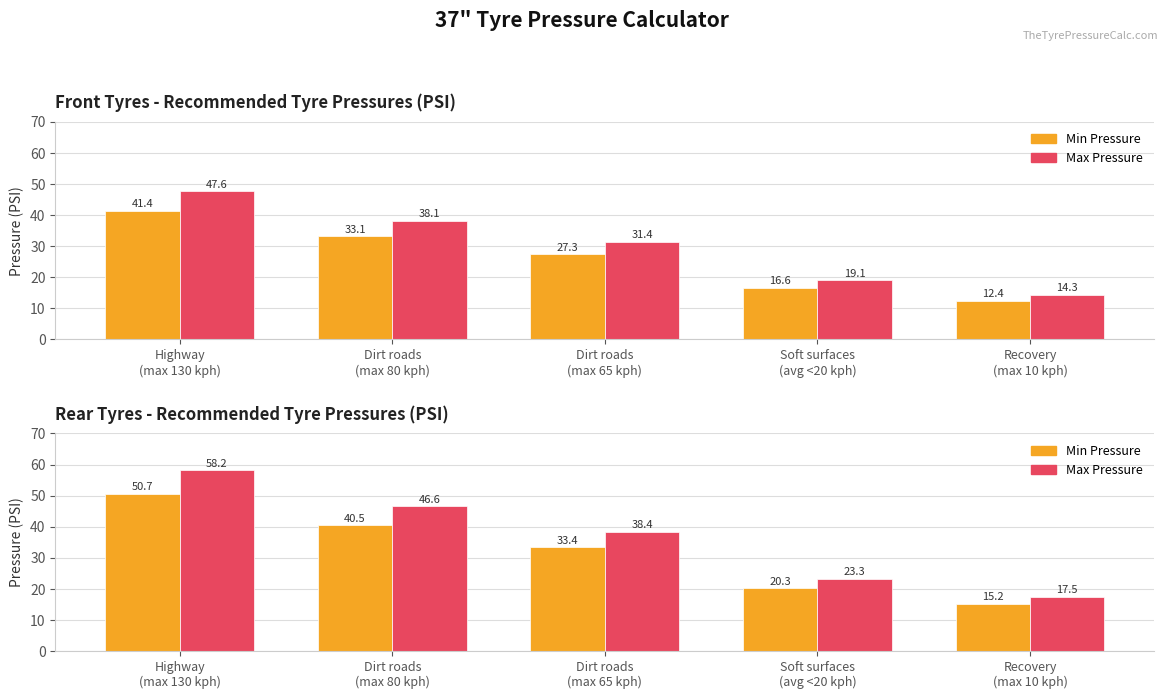

Does the chart contain any negative values?

No